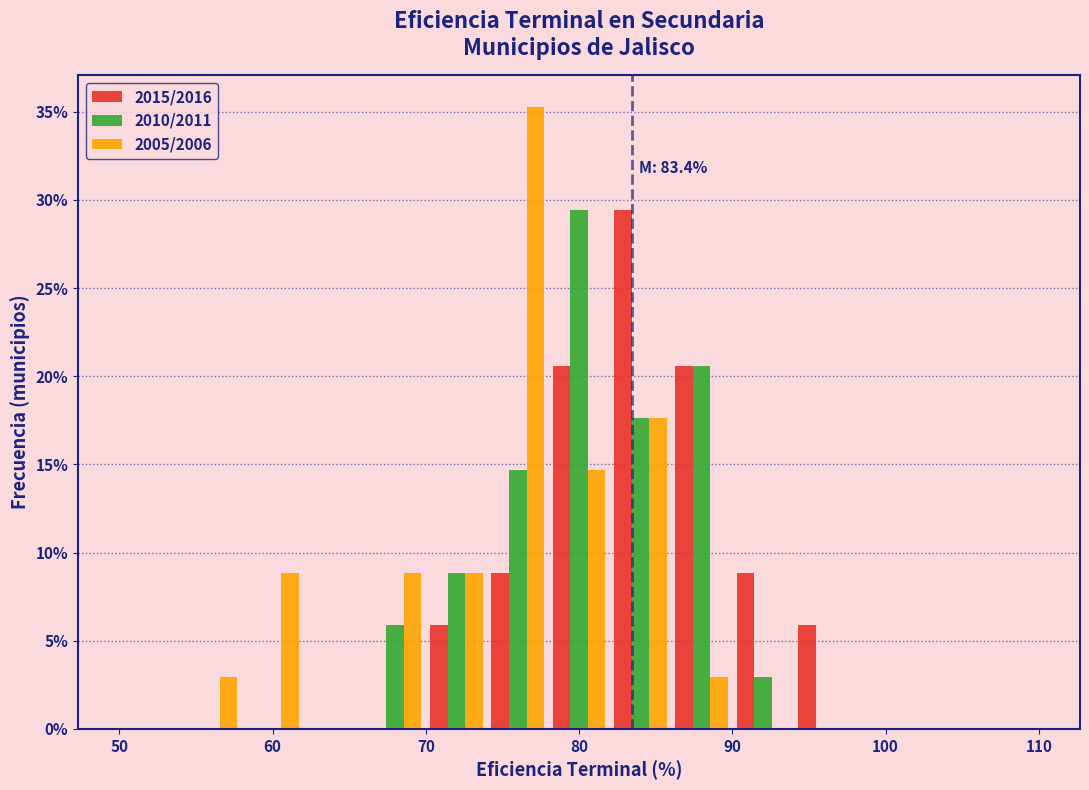

In the 2010/2011 series, which range on the x-axis has the tallest bar?

78 to 82